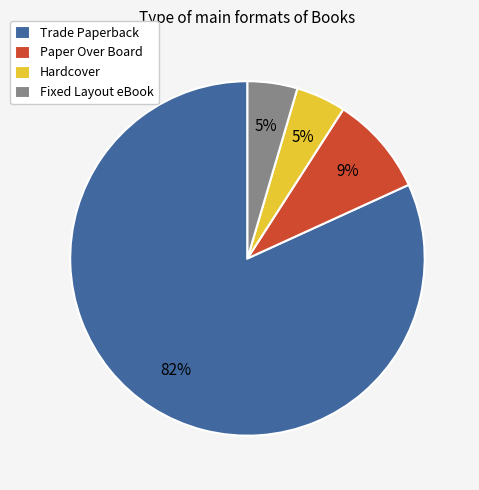

Count the number of slices in the pie.

4